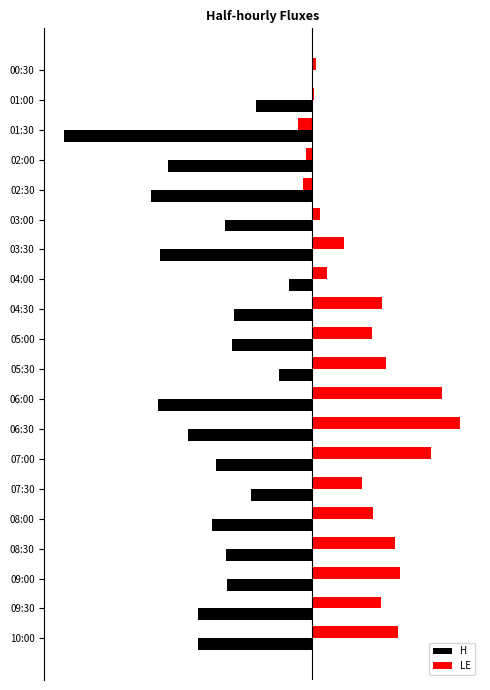

What are all the series names shown in the legend?

H, LE